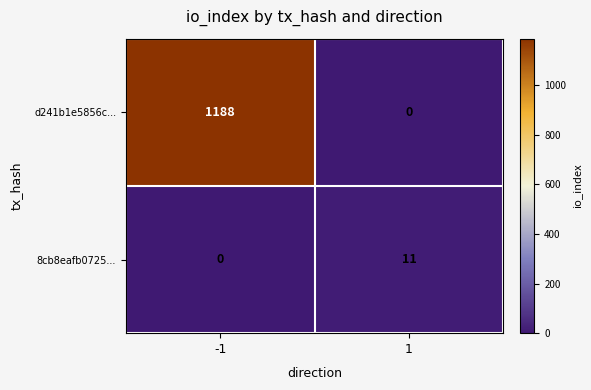

Between -1 and 1, which series saw the biggest shift?

d241b1e5856c...